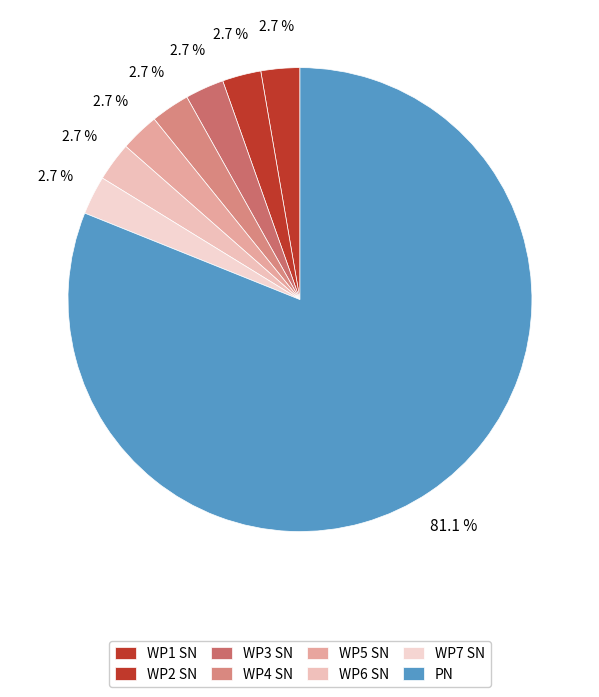

Count the number of slices in the pie.

8